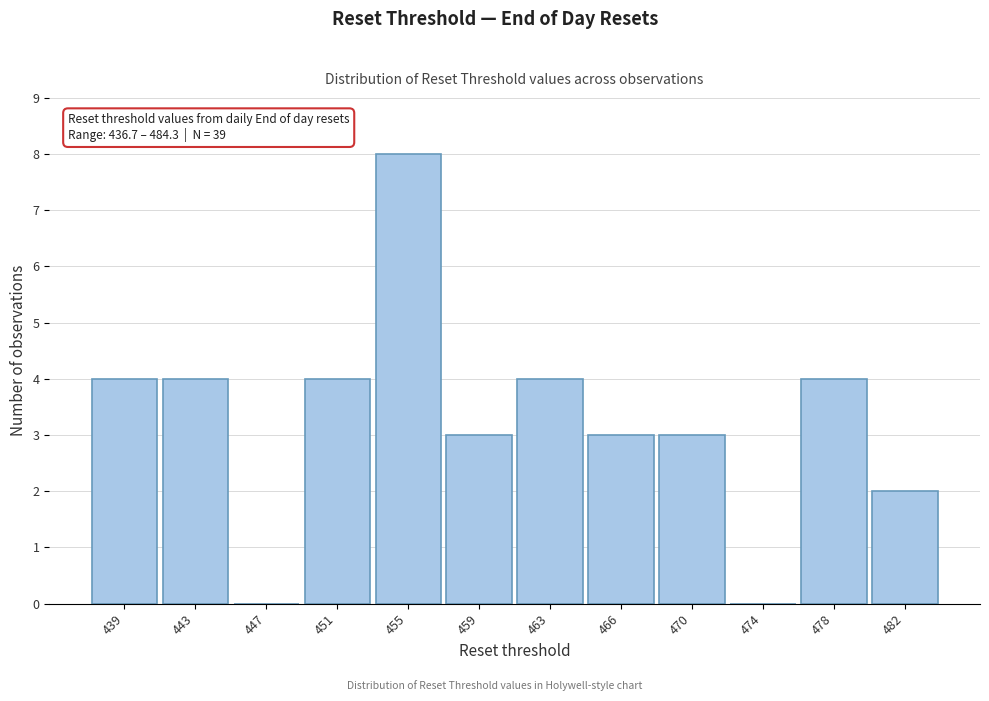

Which range on the x-axis has the tallest bar?

452.5 to 456.5